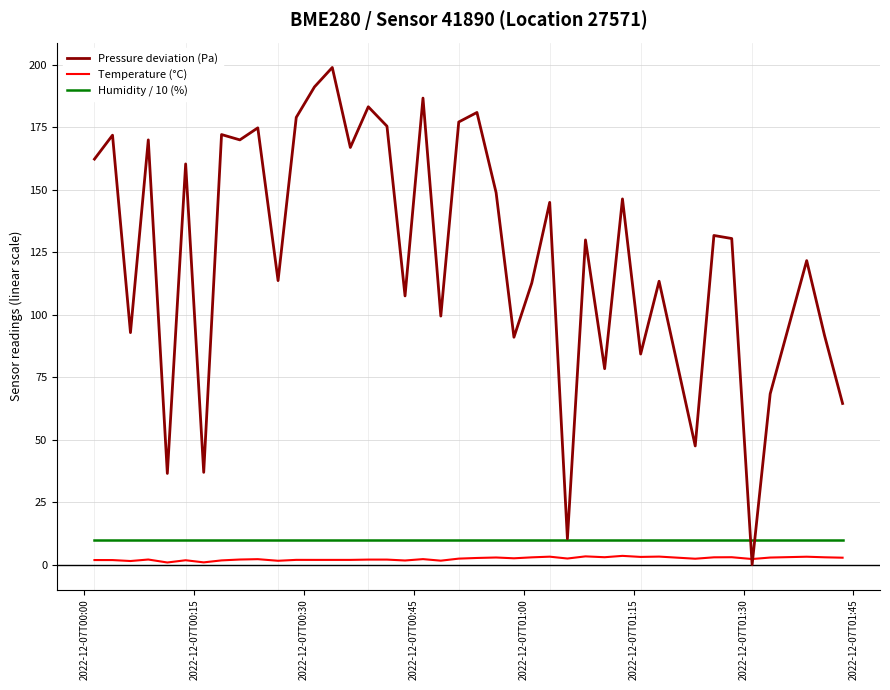

True or false: Humidity / 10 (%) and Temperature (°C) intersect in this chart.

False